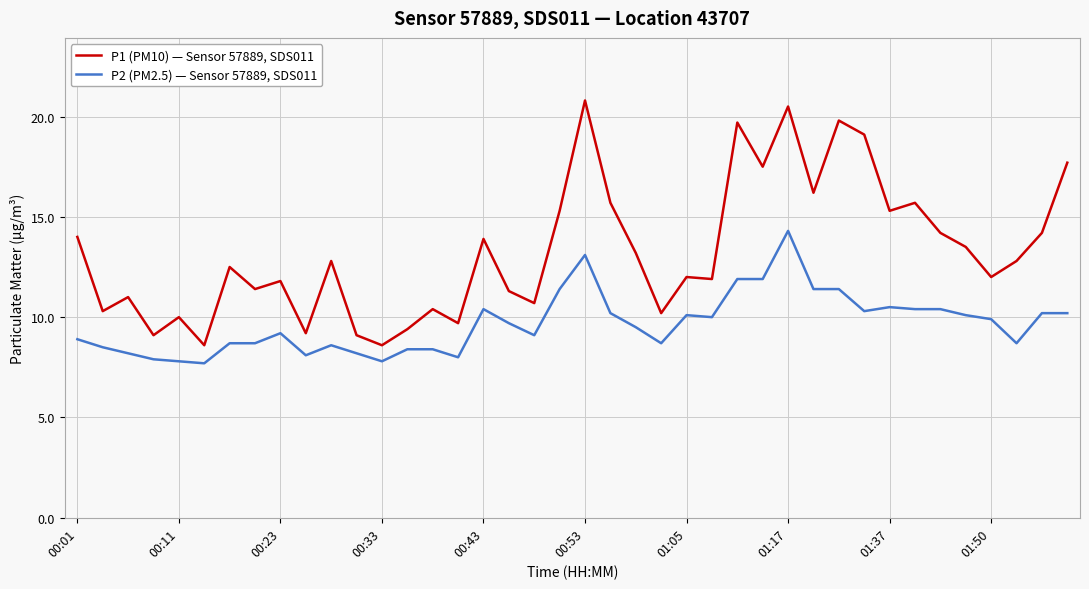

What is the maximum value for P2 (PM2.5) — Sensor 57889, SDS011?

14.3